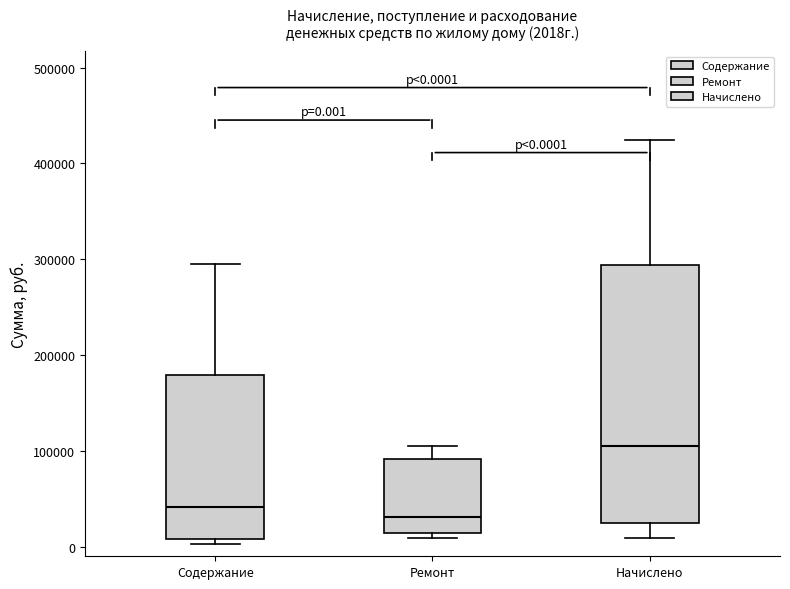

Which box's median line is the lowest?

Ремонт